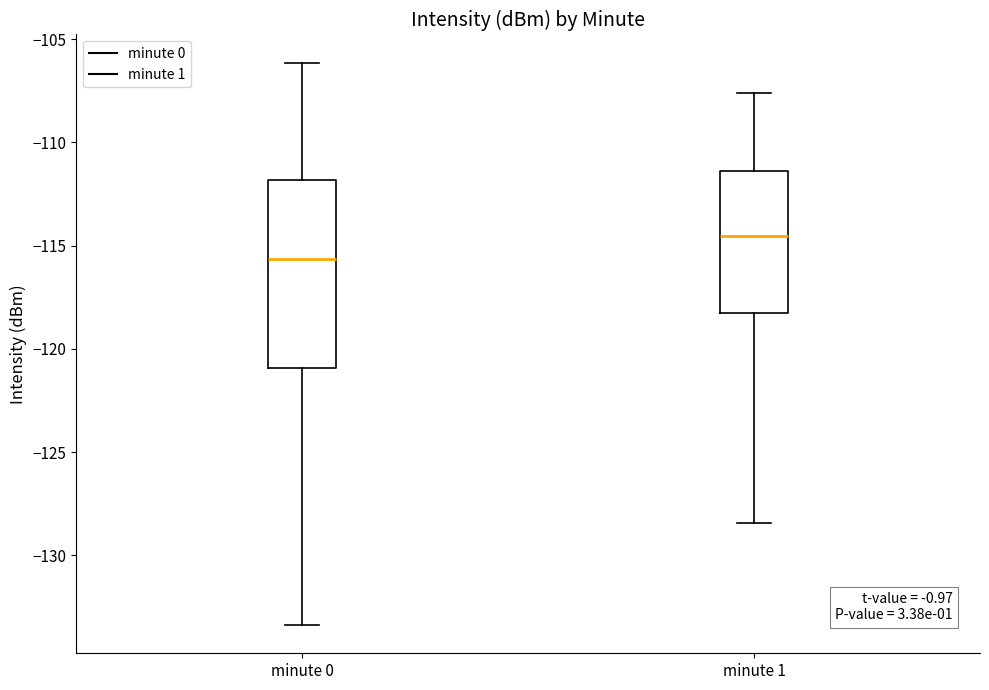

Reading left to right, read every box against the y-axis: the position of its median line, the range the box covers, and the ends of its whiskers. The values are not printed on the chart, so give them approximately, as read against the axis.

minute 0: median -115.5, box -121.0 to -112.0, whiskers -133.5 to -106.0
minute 1: median -114.5, box -118.5 to -111.5, whiskers -128.5 to -107.5